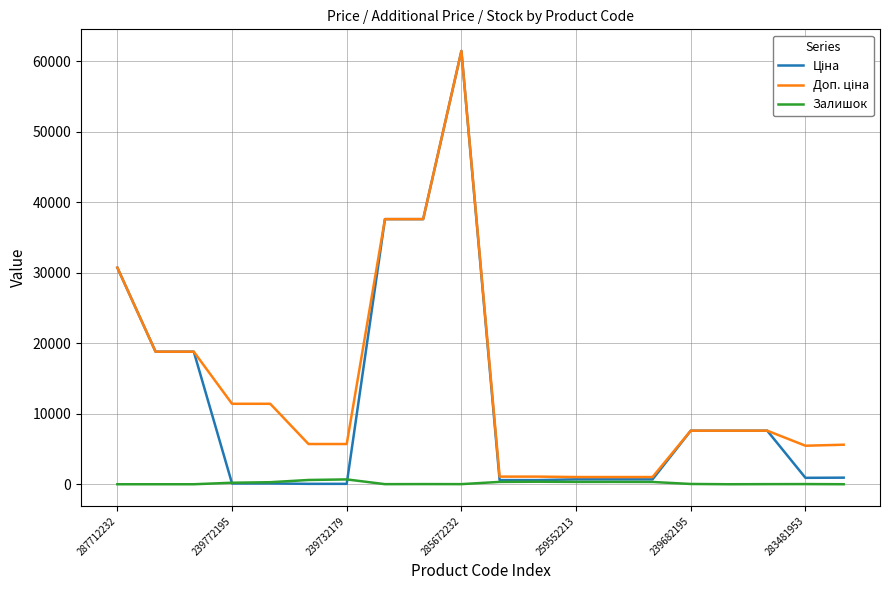

What is the greatest value displayed?

61434.3